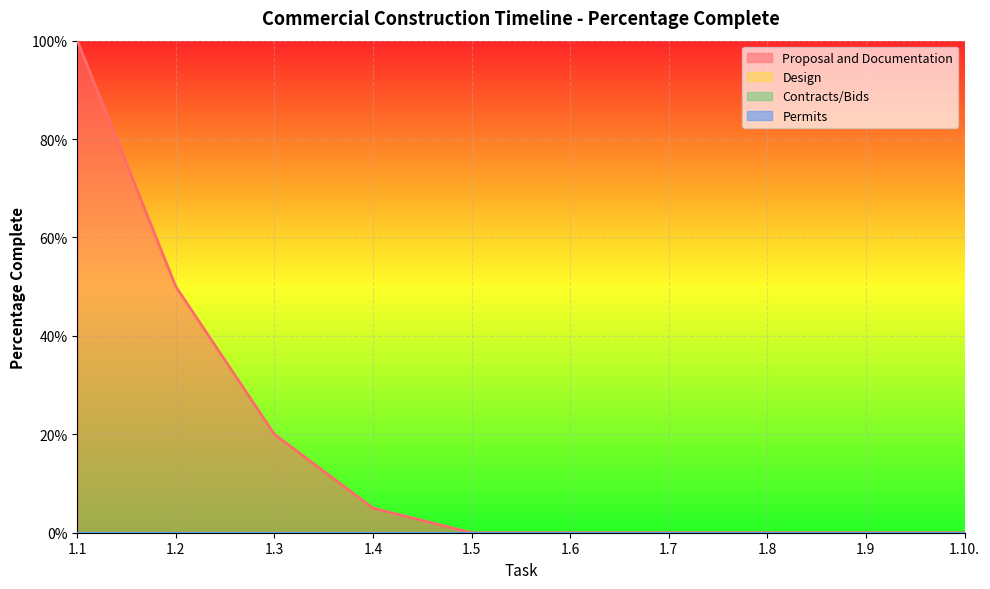

What position from the left is 1.5?

5